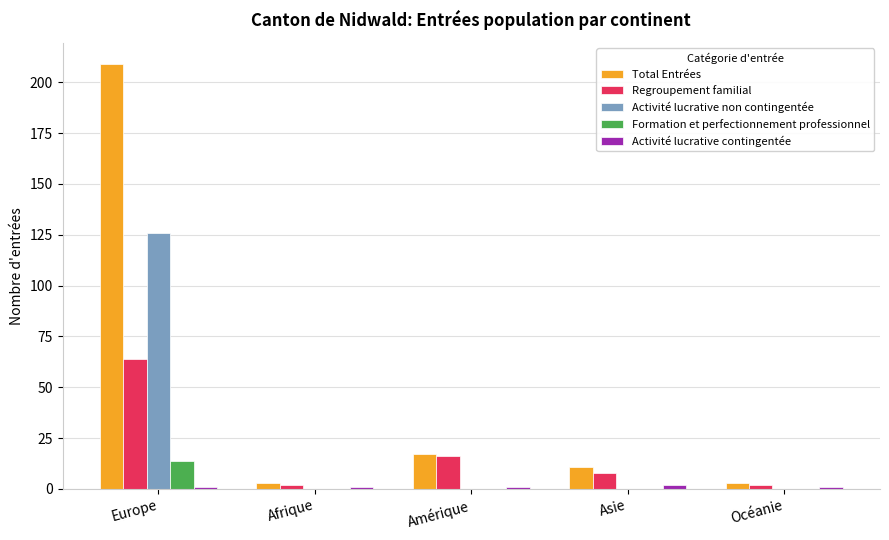

Which series has the largest total across all categories?

Total Entrées